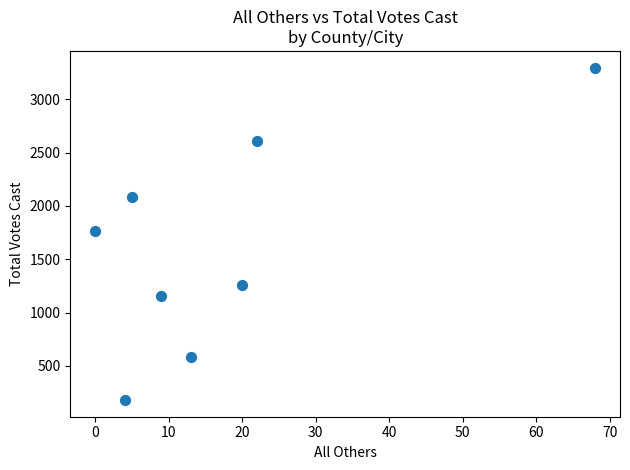

What is the average X value?

18